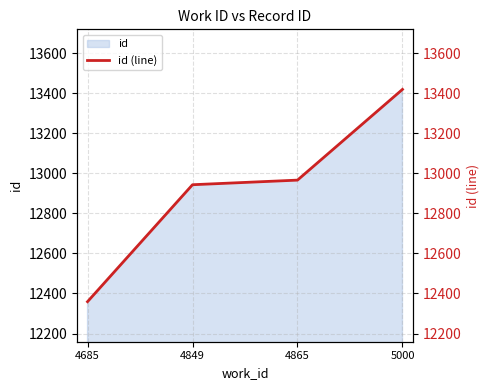

Between 5000 and 4865, which is larger?

5000